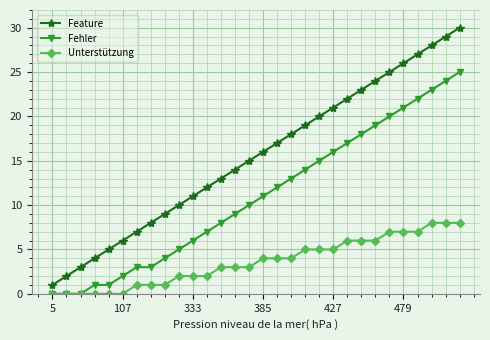

Rank the series by their average value, from highest to lowest.

Feature, Fehler, Unterstützung